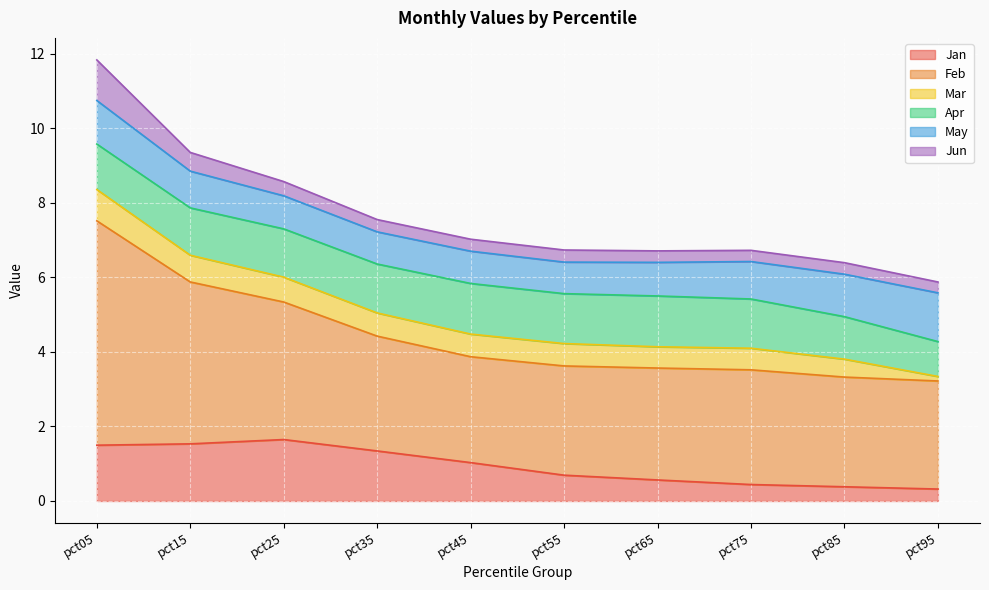

What is the greatest value displayed?

6.0